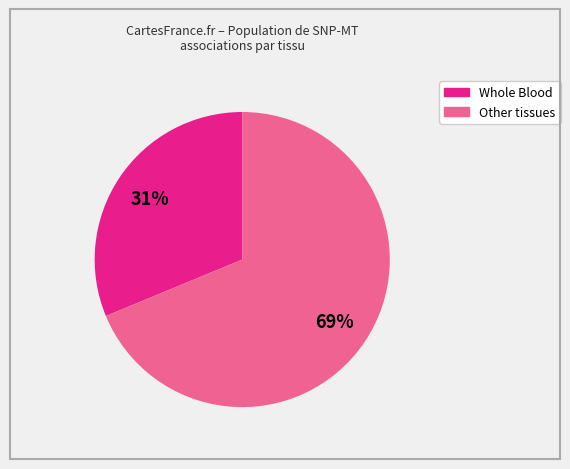

To the nearest percent, what is the average slice percentage?

50%